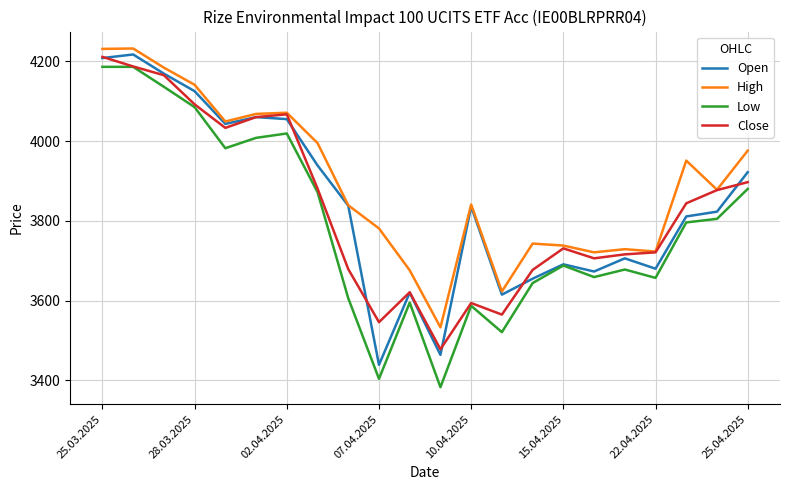

Does the chart display data point markers on the line(s)?

No